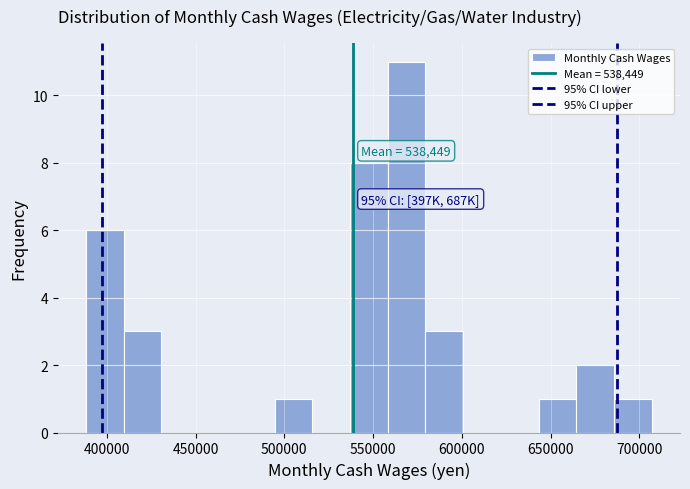

Which range on the x-axis has the tallest bar?

560000 to 580000